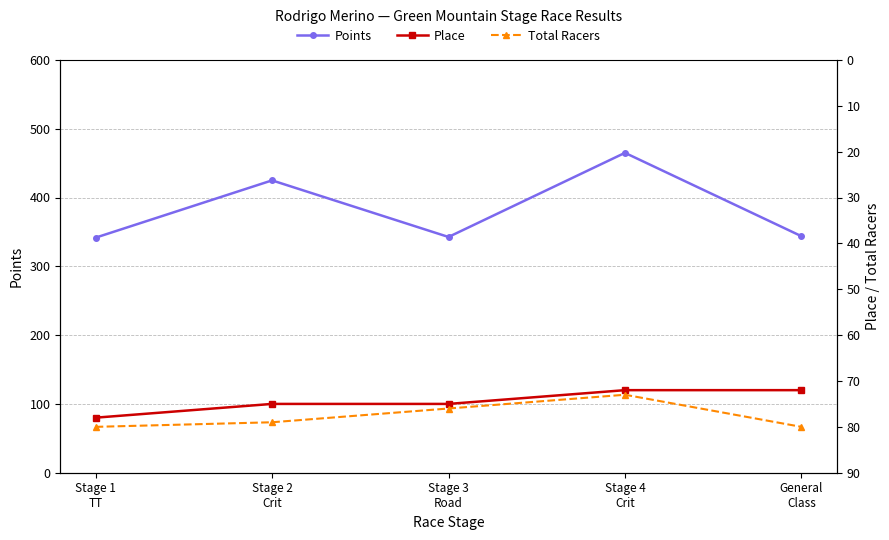

What are all the series names shown in the legend?

Points, Place, Total Racers